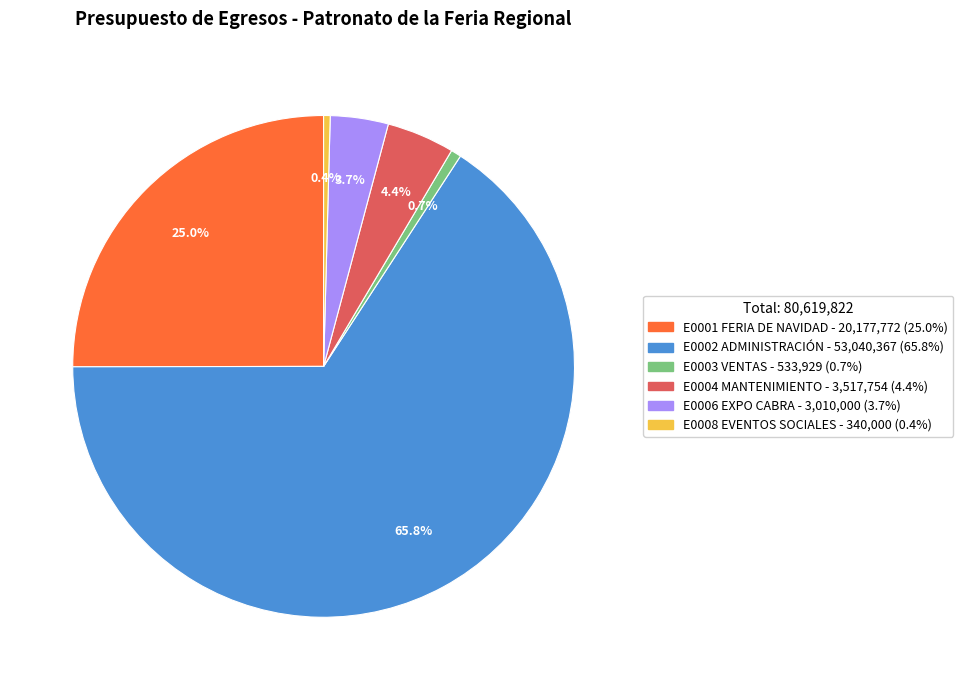

What is the ratio of the value at E0004 MANTENIMIENTO to the value at E0003 VENTAS?

6.6